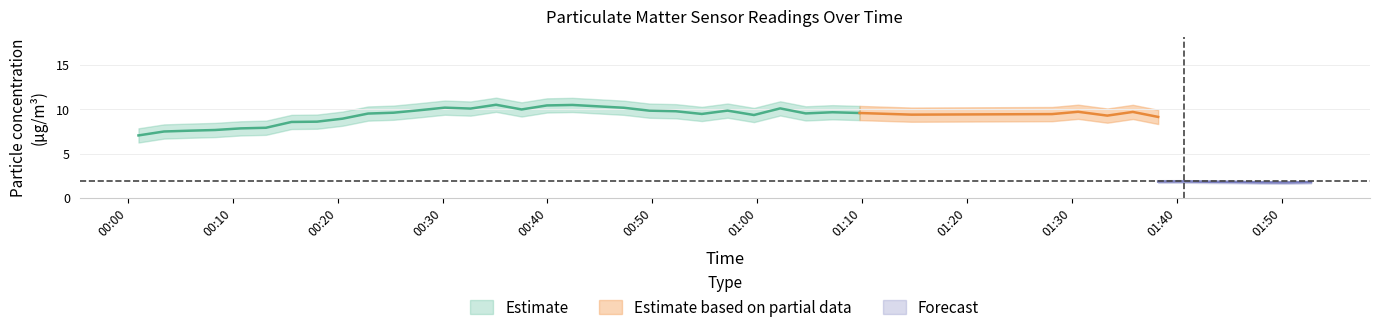

Which has a higher value, 24 or 39?

24